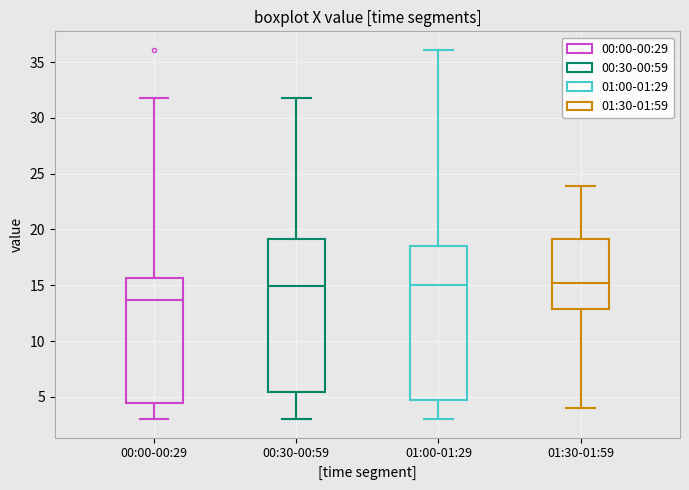

Which box's median line is the lowest?

00:00-00:29